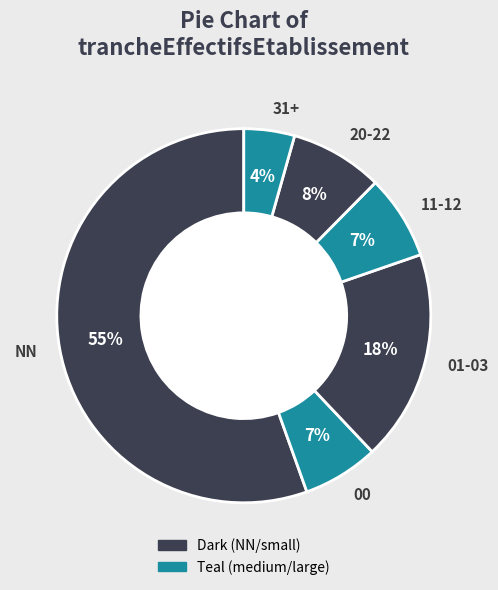

How many segments does this pie chart have?

6